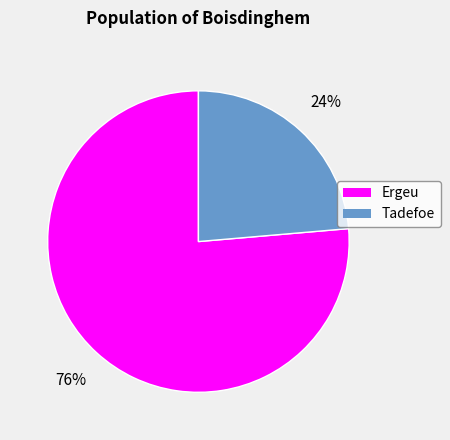

To the nearest percent, what is the average slice percentage?

50%